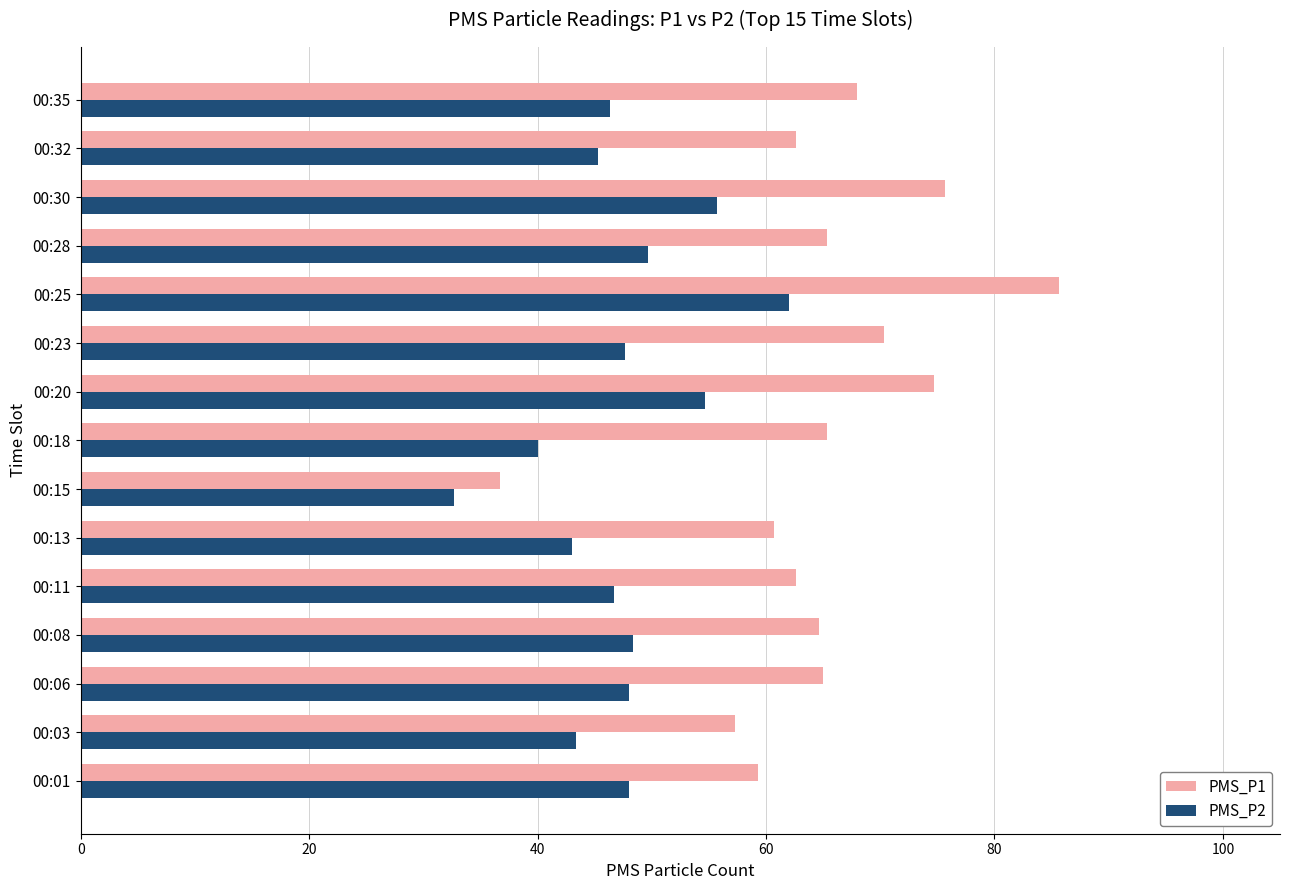

At which label is PMS_P1 closest to 61?

00:13